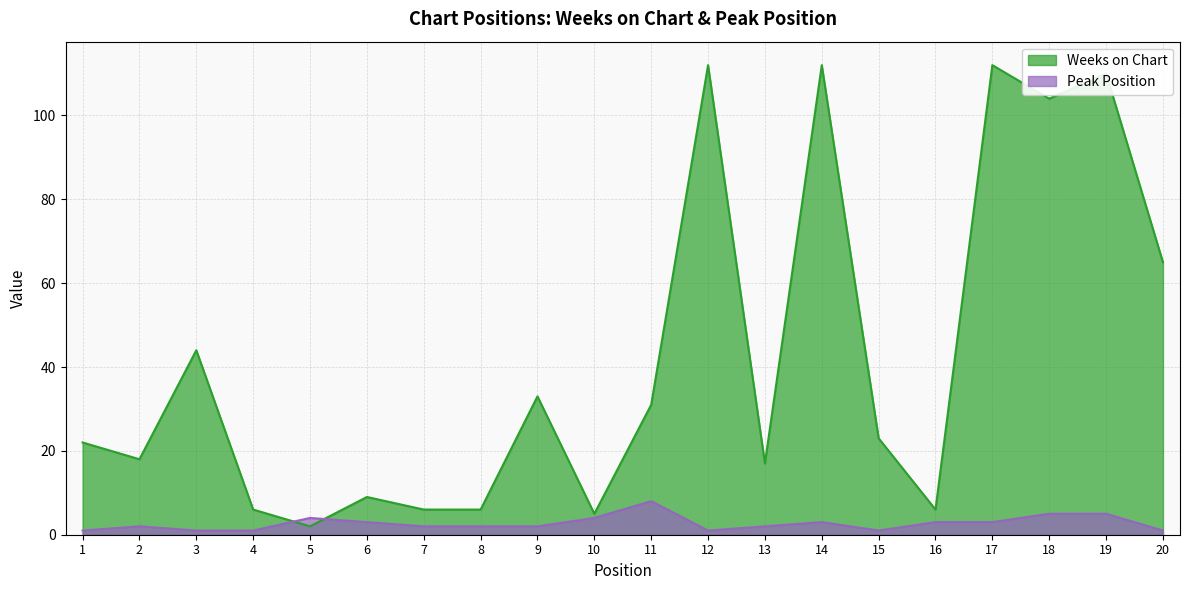

At which category does Weeks on Chart reach its first local valley?

2